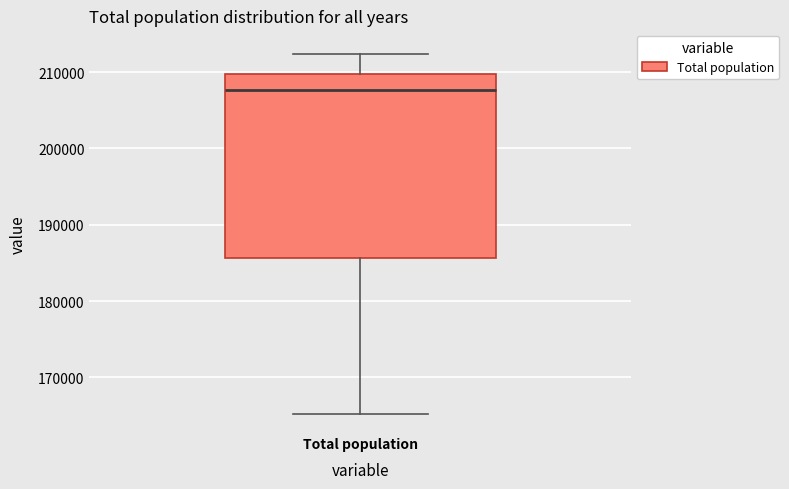

Read this box plot against the y-axis: the position of the median line, the range covered by the box, and the ends of both whiskers. The values are not printed on the chart, so give them approximately, as read against the axis.

median 208000, box 186000 to 210000, whiskers 165000 to 212000